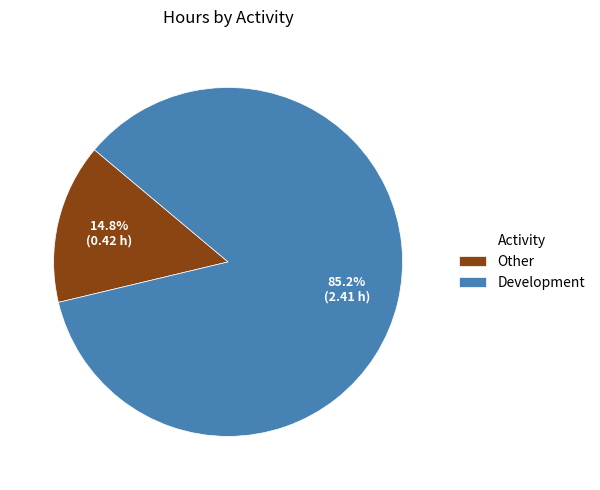

Which has a higher value, Other or Development?

Development